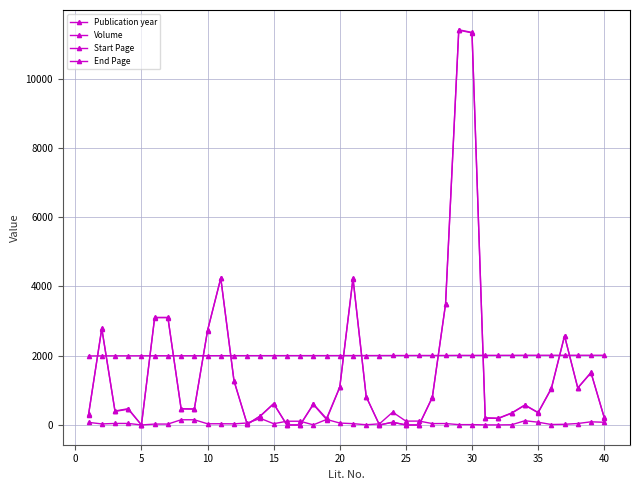

How many lines are shown in the chart?

4